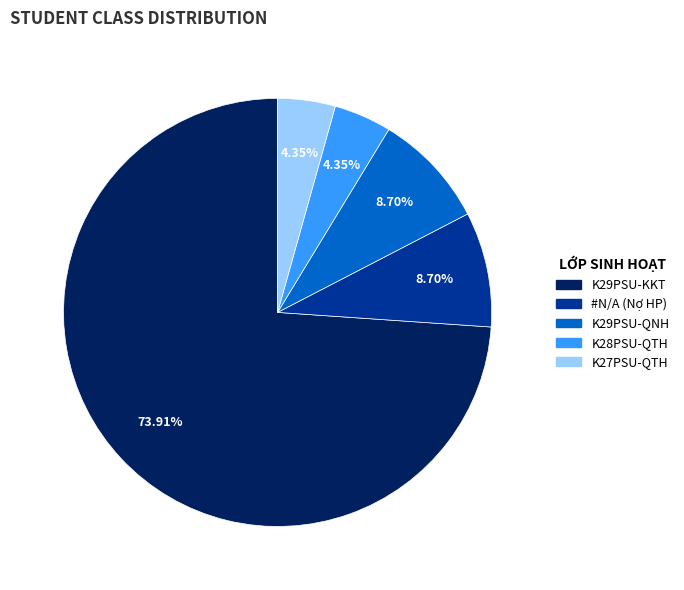

Combined, do K27PSU-QTH and K29PSU-KKT account for over 50%?

Yes